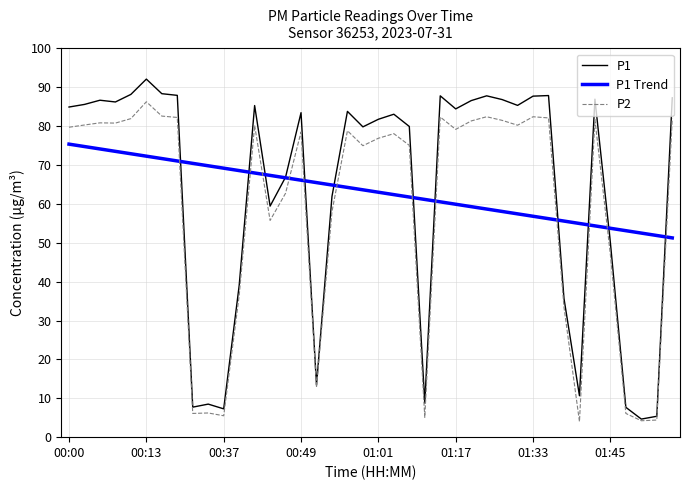

What is the minimum value shown in the chart?

4.0